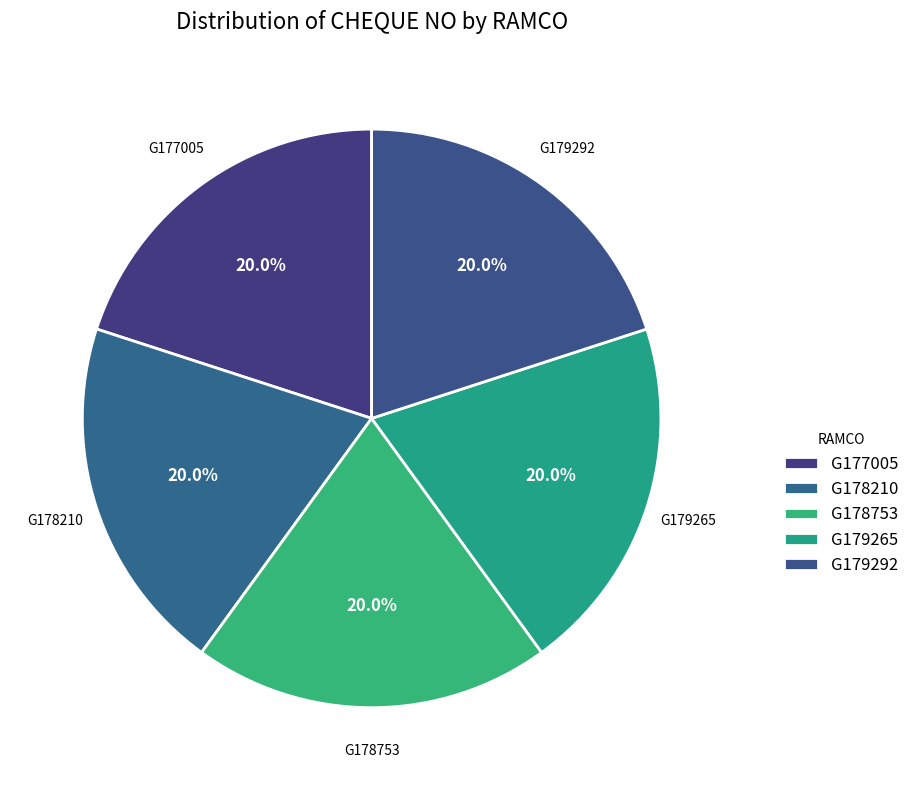

To the nearest percent, what portion does G179265 represent?

20%